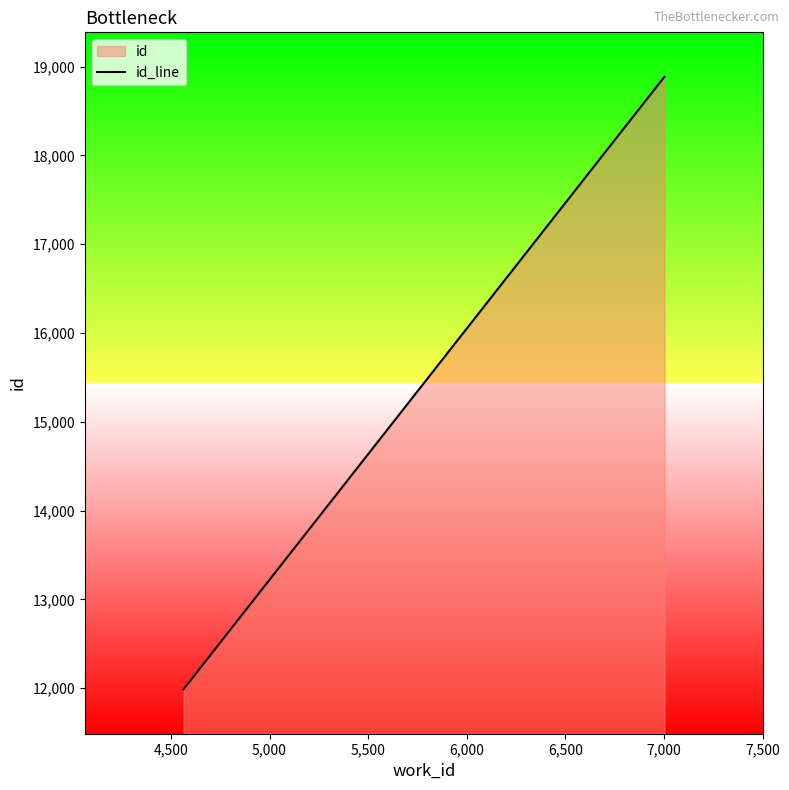

What is the greatest value displayed?

18886